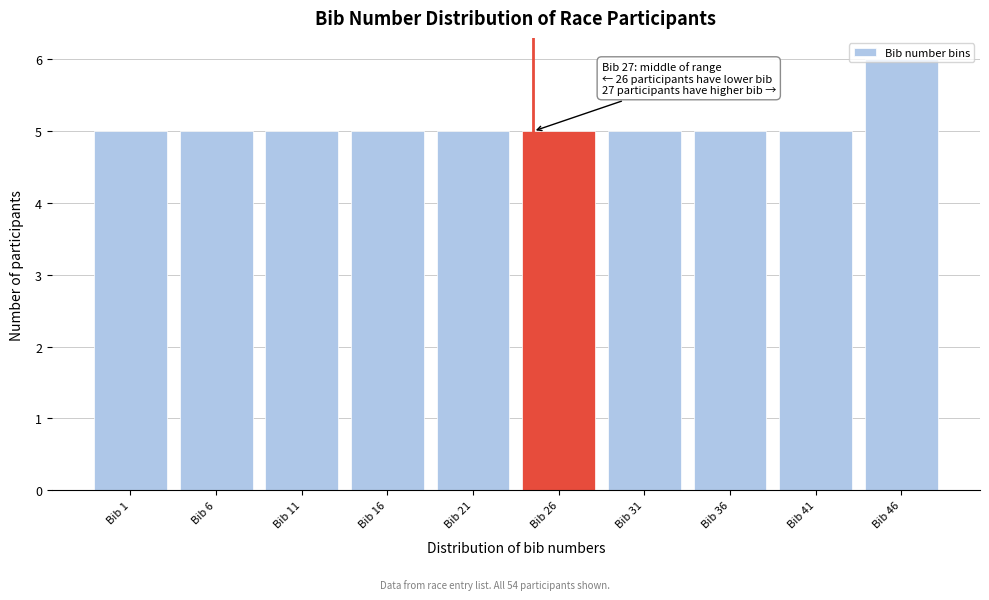

What is the ratio of the value at Bib 11 to the value at Bib 21?

1.0